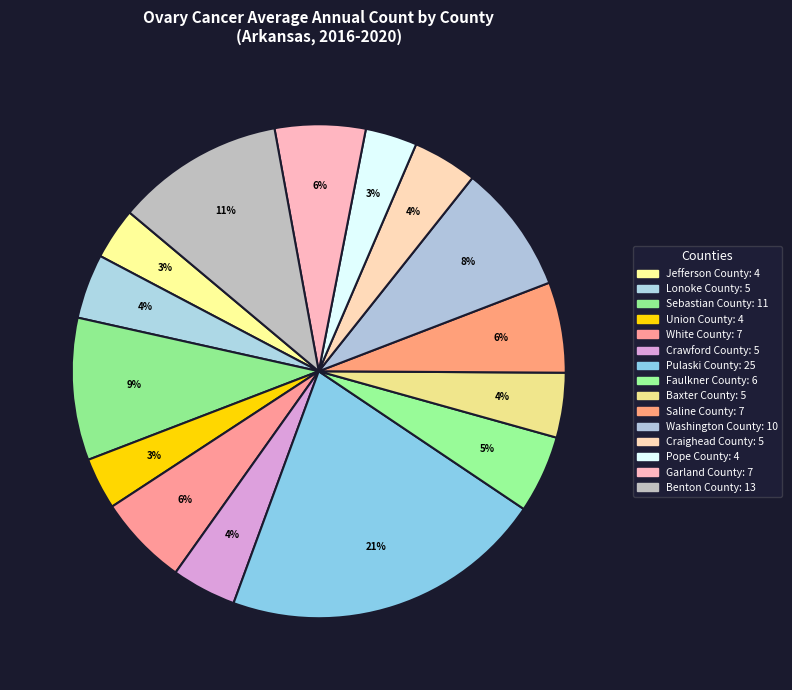

Does Sebastian County account for over 50% of the chart?

No